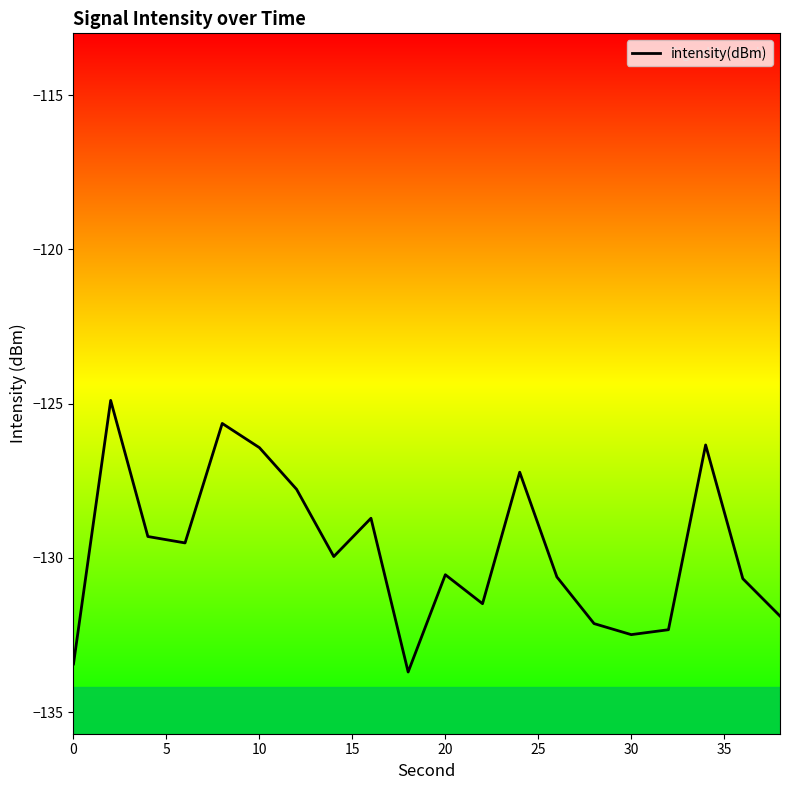

How many points are lower than both their immediate neighbors (excluding endpoints)?

5